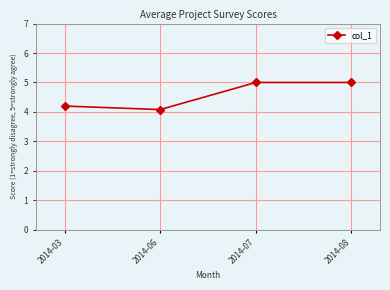

True or false: the data shows 6.8 at 2014-06.

False